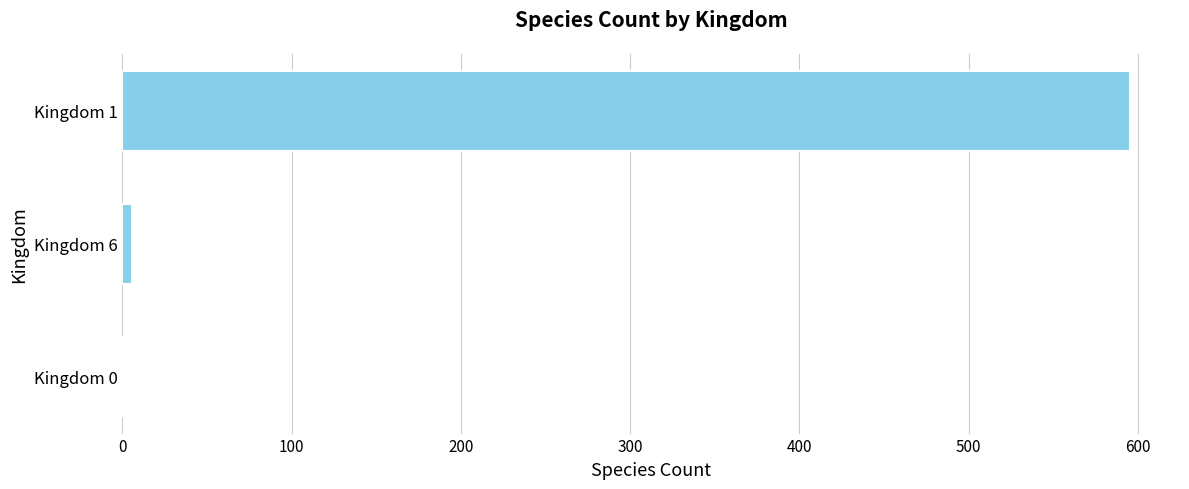

Which category has the highest value across all series?

Kingdom 1